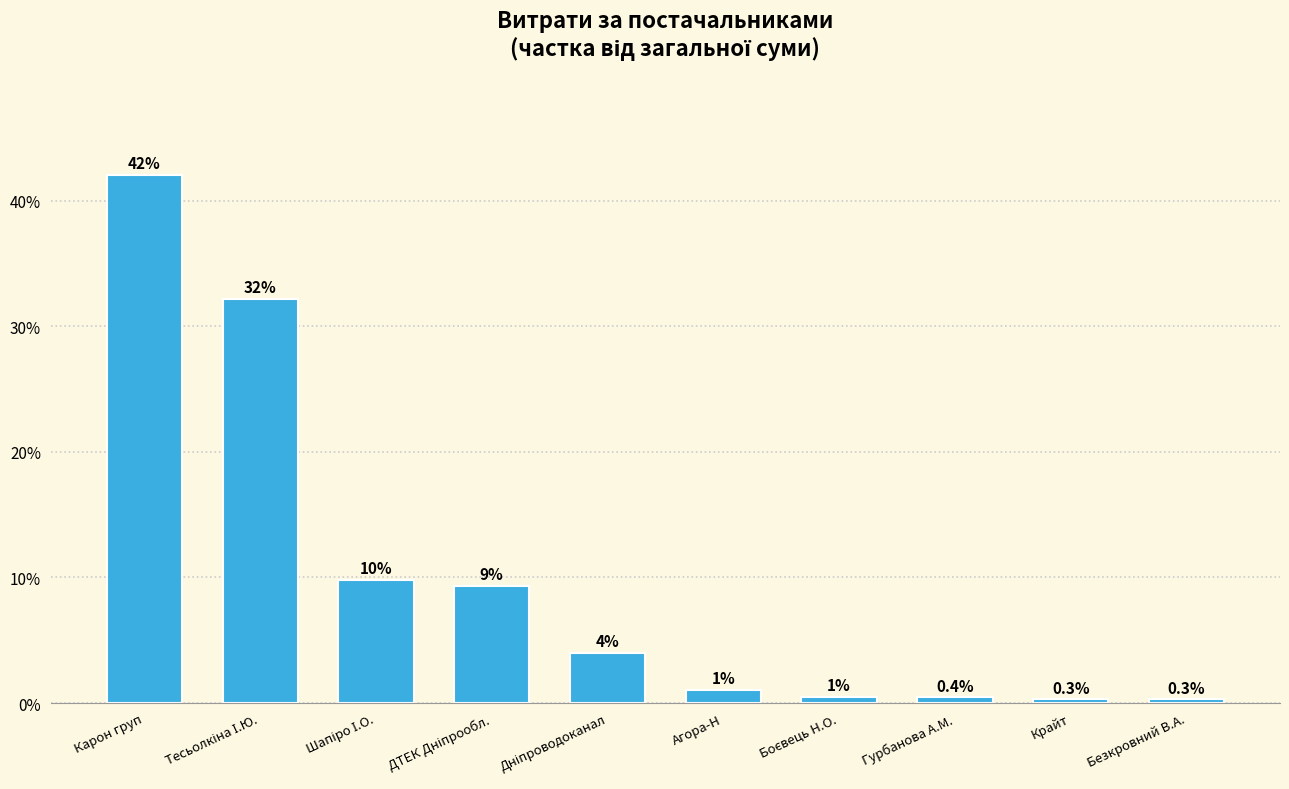

What is the value of the 4th bar from the left?

9.4